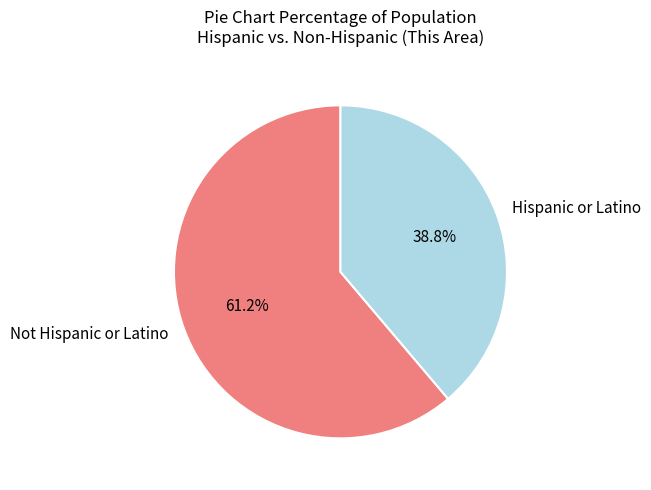

To the nearest percent, what is the difference between the largest and smallest slice percentages?

22%